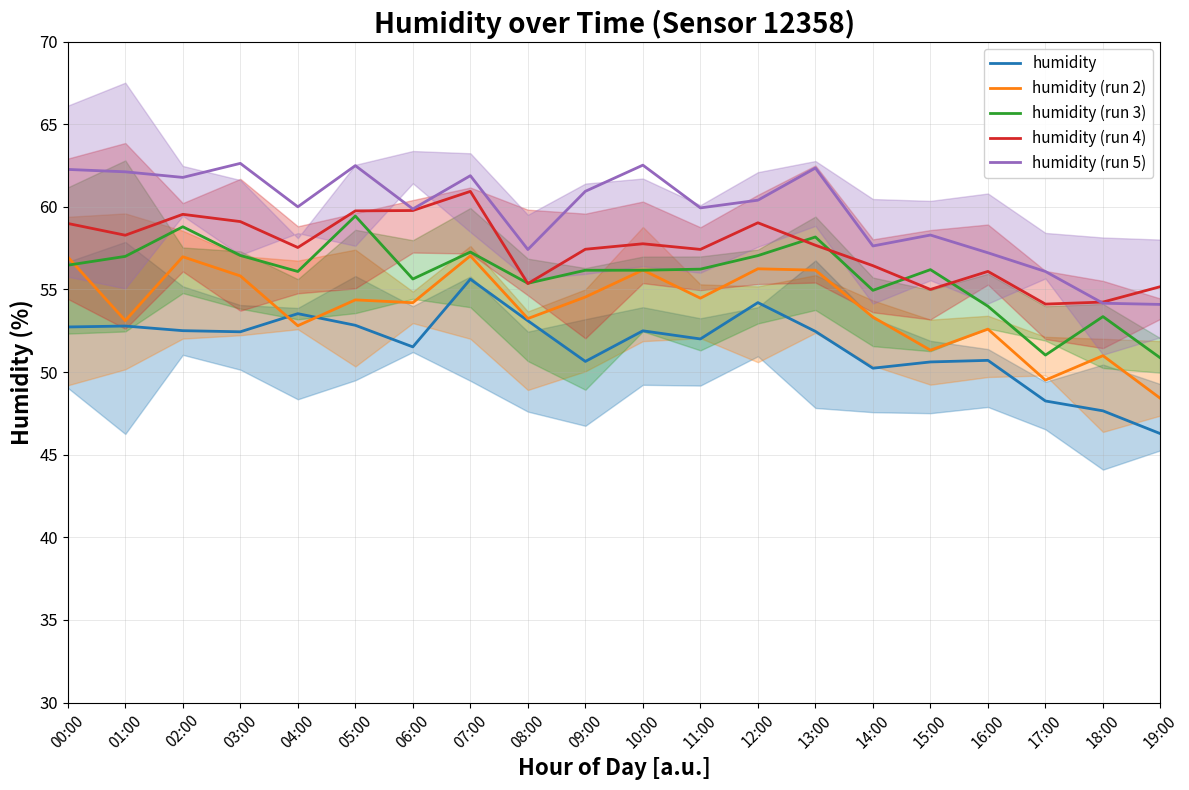

Is it true that humidity (run 3) equals 31.4 at 01:00?

False